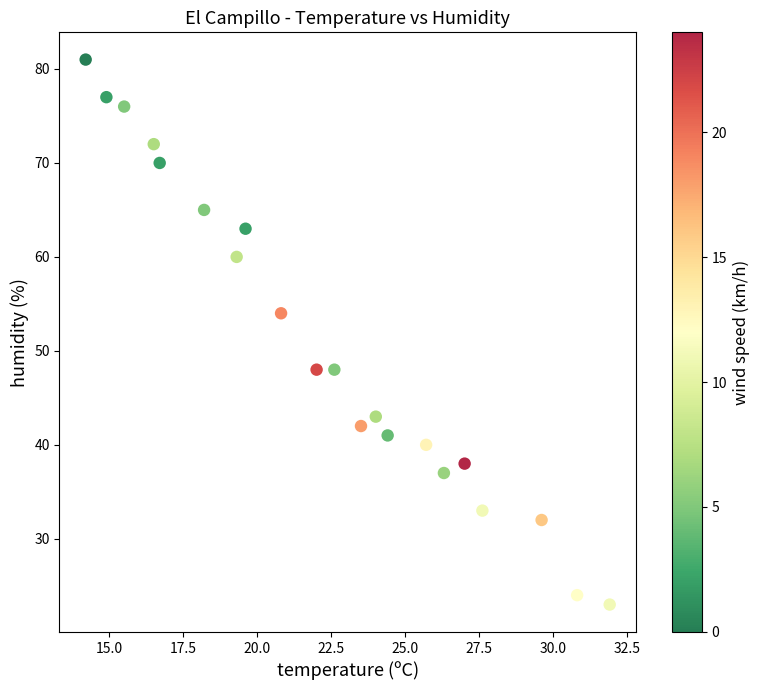

What is the range of Y values (max minus min)?

58